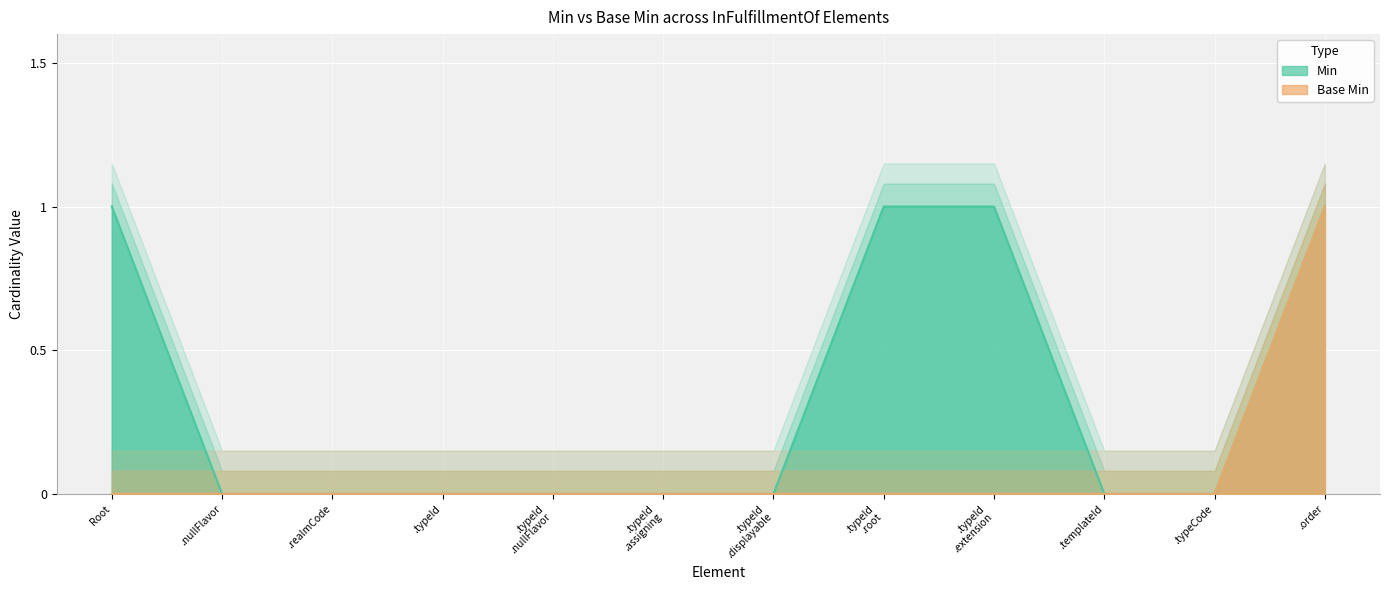

True or false: Base Min has more than 1 points higher than both neighbors.

False